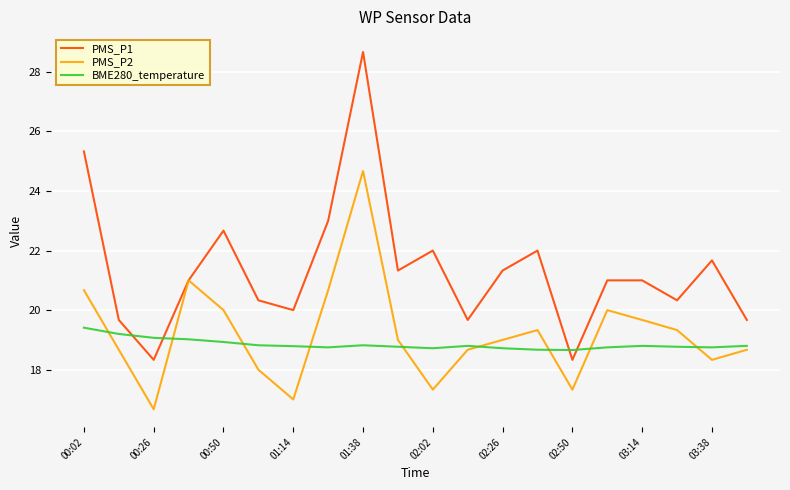

What is the lowest value of the PMS_P2 series?

16.7